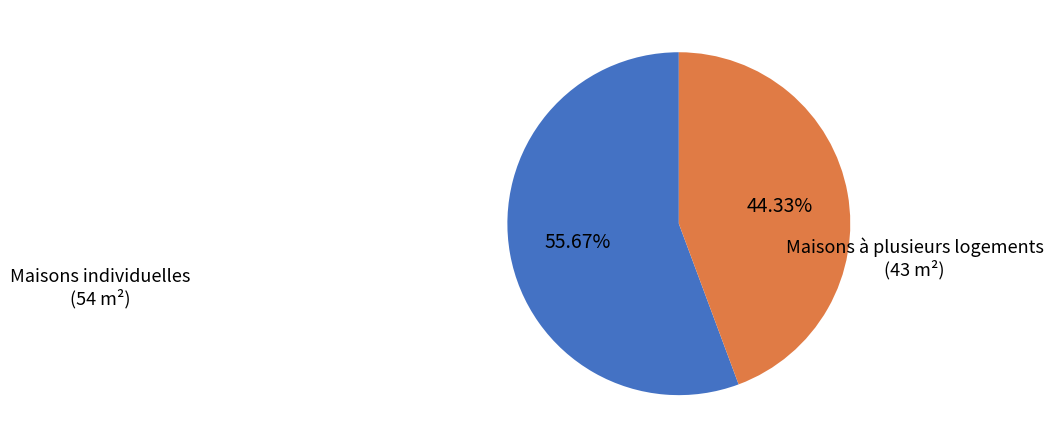

What is the total percentage of Maisons à plusieurs logements and Maisons individuelles?

100.0%